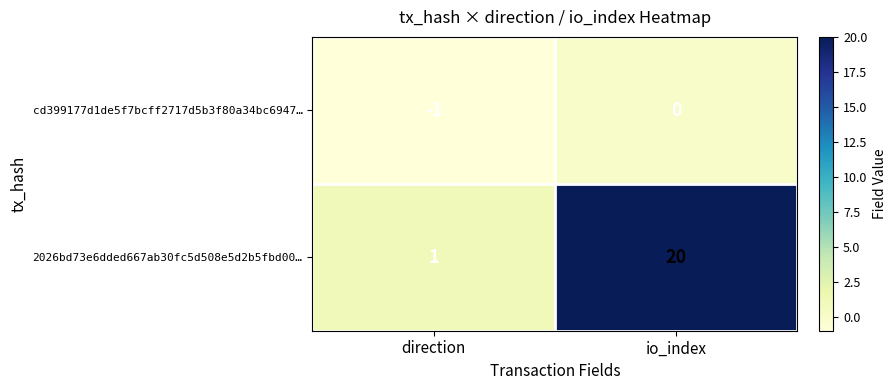

What is the difference between the highest and lowest values at io_index?

20